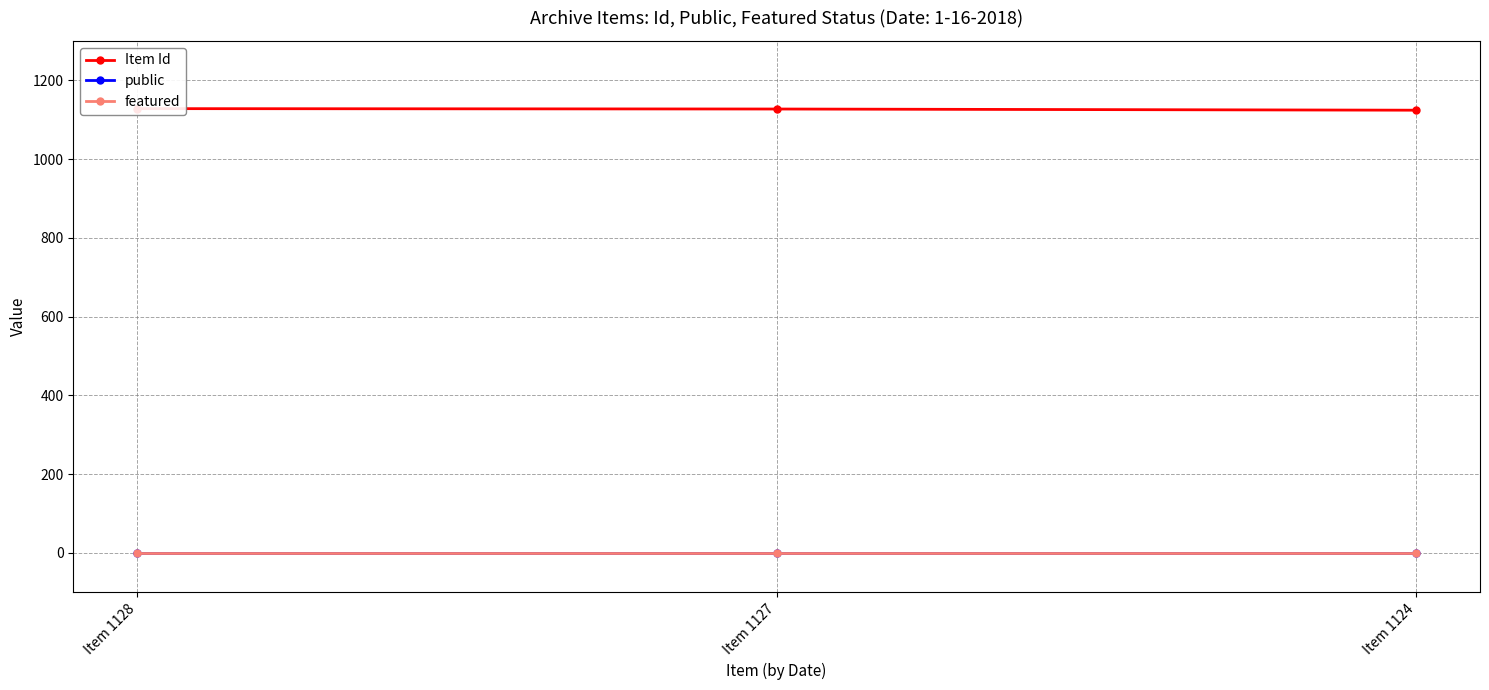

List the labels in order of featured value, largest first.

Item 1128, Item 1127, Item 1124